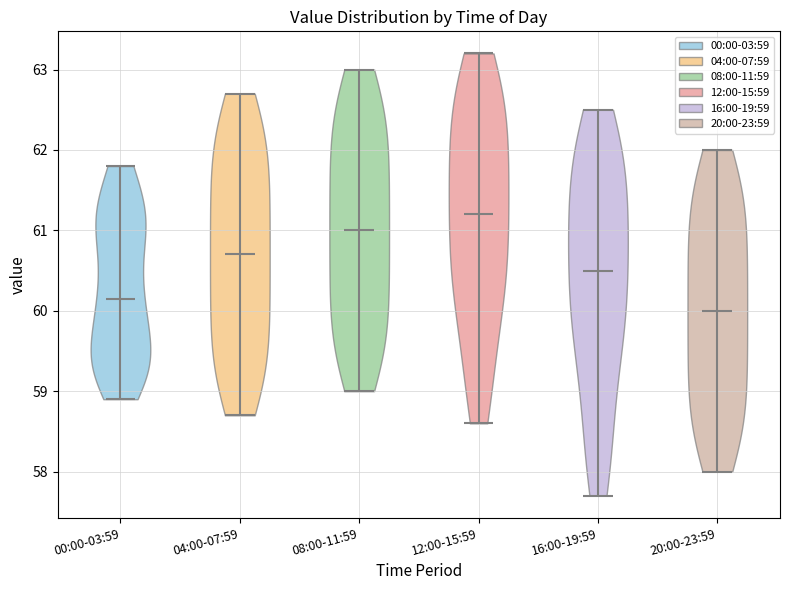

Reading left to right, read every violin against the y-axis: where its median line is, and the lowest and highest points it reaches. The values are not printed on the chart, so give them approximately, as read against the axis.

00:00-03:59: median line 60.2, lowest point 58.9, highest point 61.8
04:00-07:59: median line 60.7, lowest point 58.7, highest point 62.7
08:00-11:59: median line 61.0, lowest point 59.0, highest point 63.0
12:00-15:59: median line 61.2, lowest point 58.6, highest point 63.2
16:00-19:59: median line 60.5, lowest point 57.7, highest point 62.5
20:00-23:59: median line 60.0, lowest point 58.0, highest point 62.0